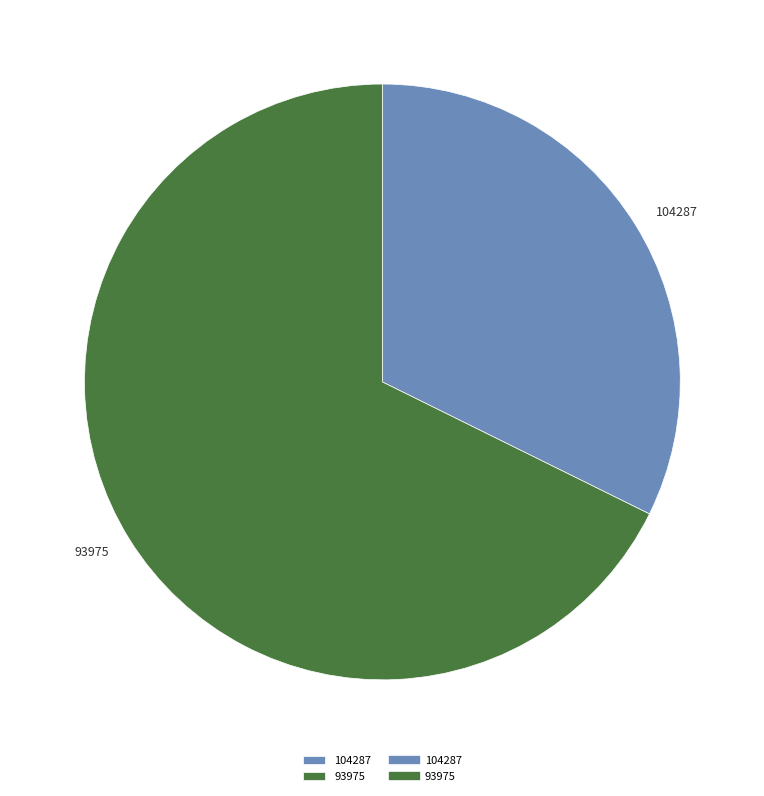

Rank the categories by value from lowest to highest.

104287, 93975